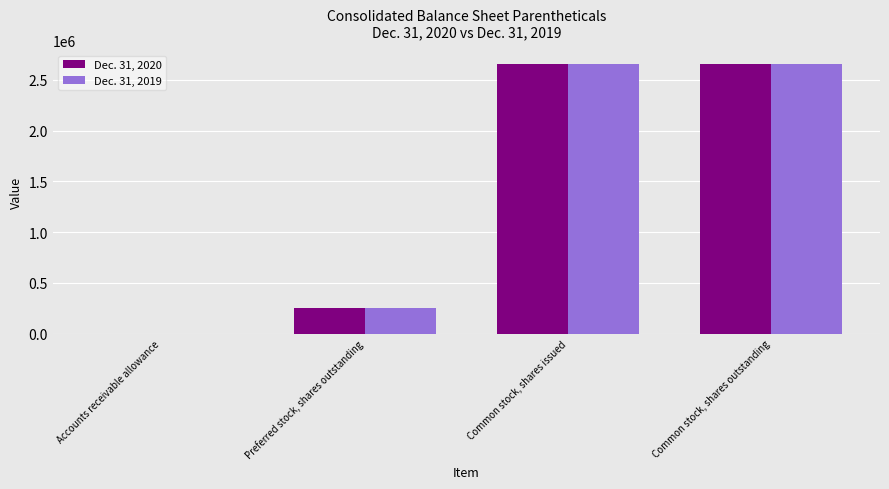

Which series has the largest range (max minus min)?

Dec. 31, 2020